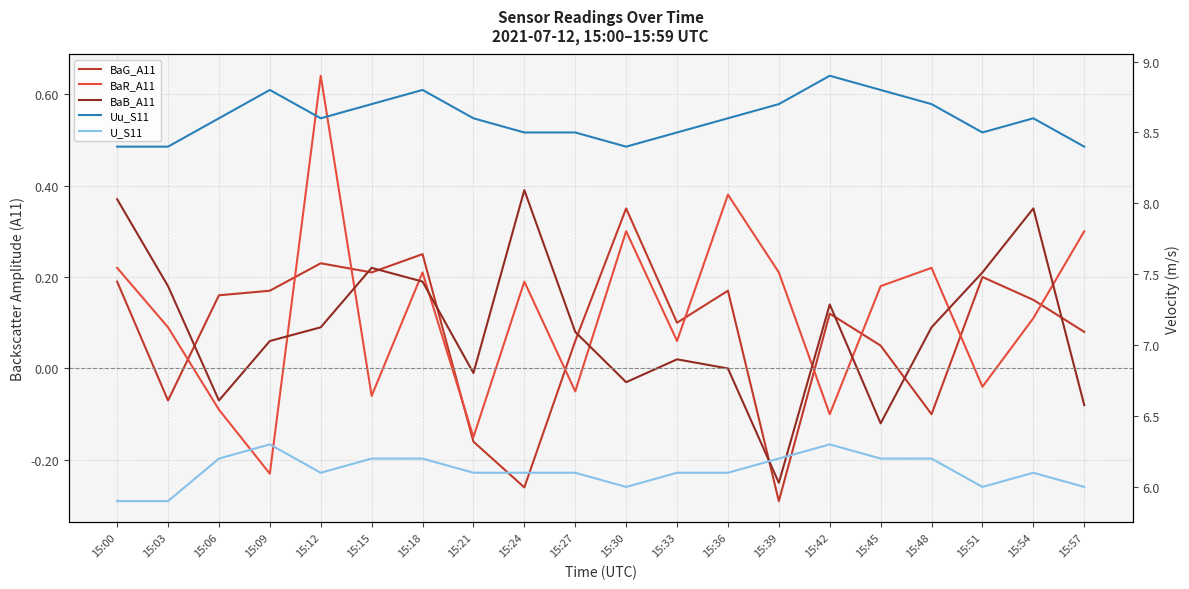

What is the value of the Uu_S11 point at the 5th from the left?

8.6